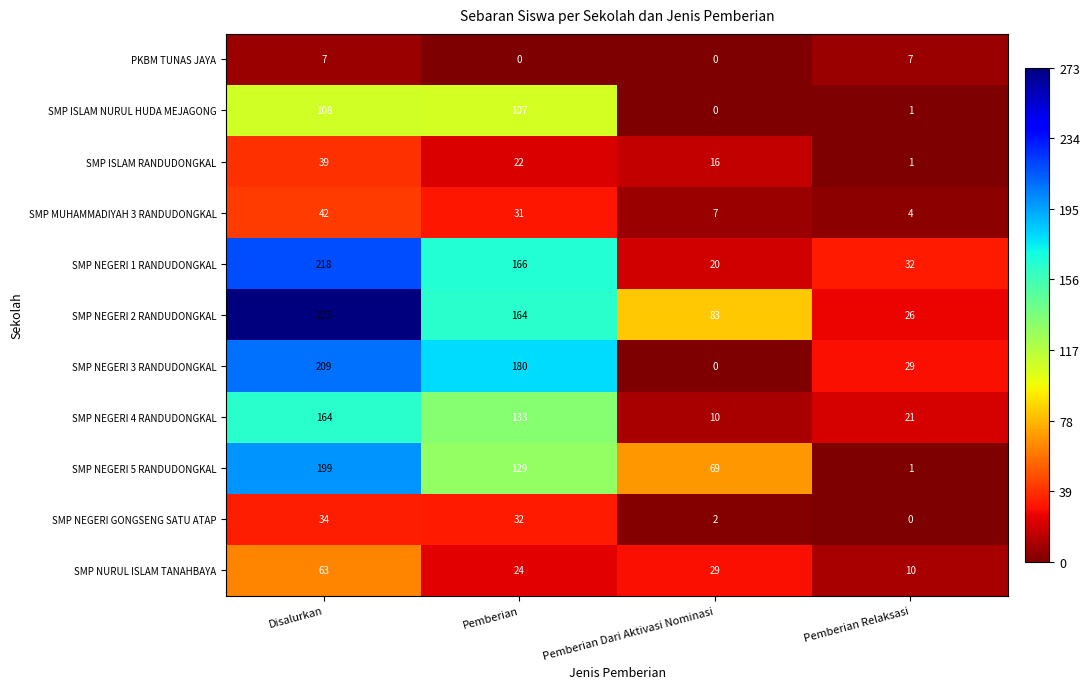

At which label does SMP NEGERI 2 RANDUDONGKAL reach its peak?

Disalurkan